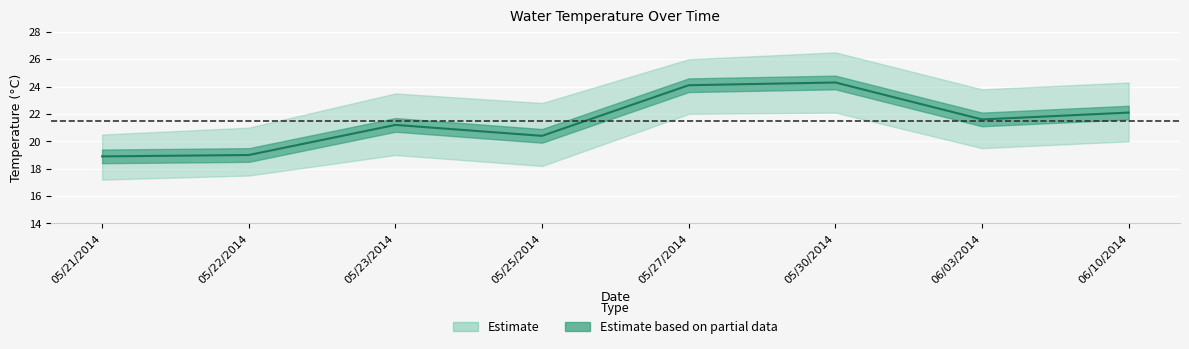

What is the value of the Temperature_upper point at the 2nd from the left?

21.0